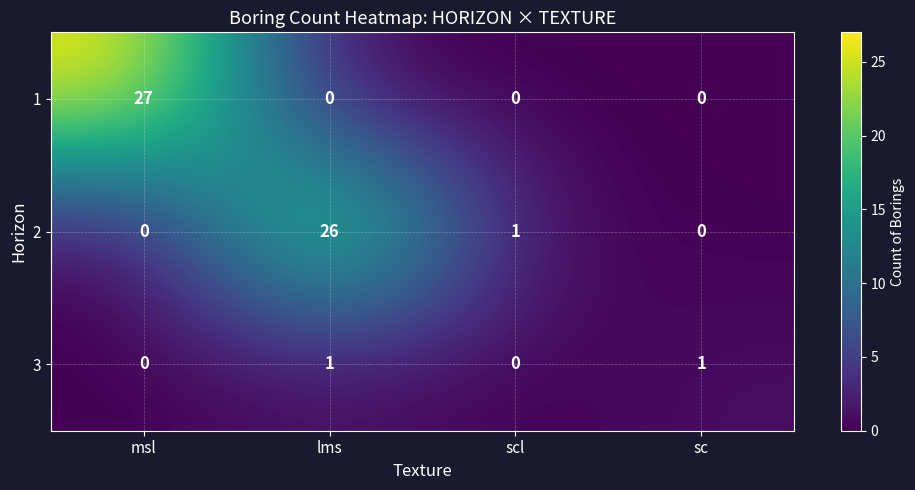

Which series has the widest spread of values?

1